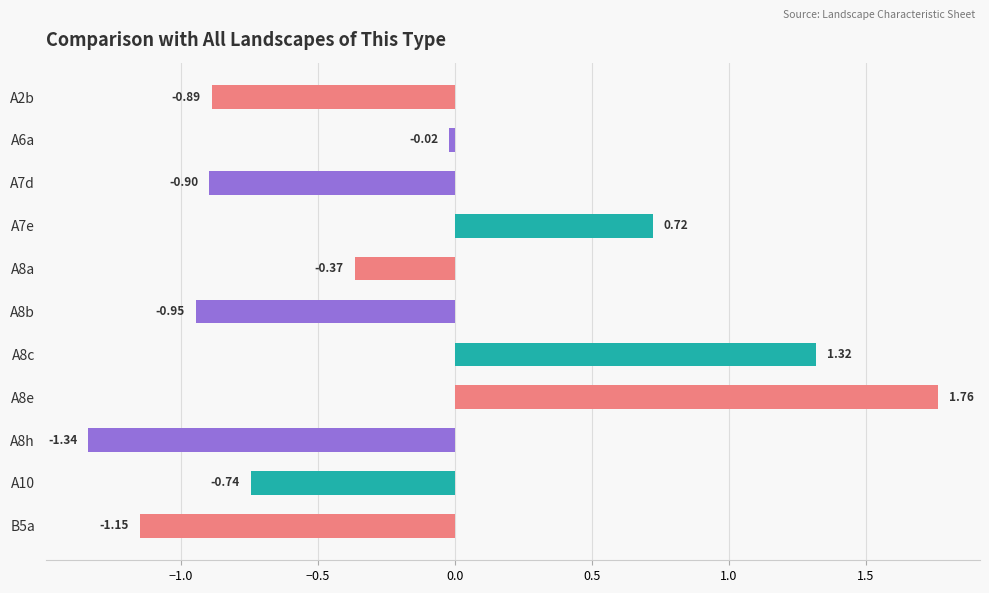

What is the change in value from A2b to B5a?

-0.3